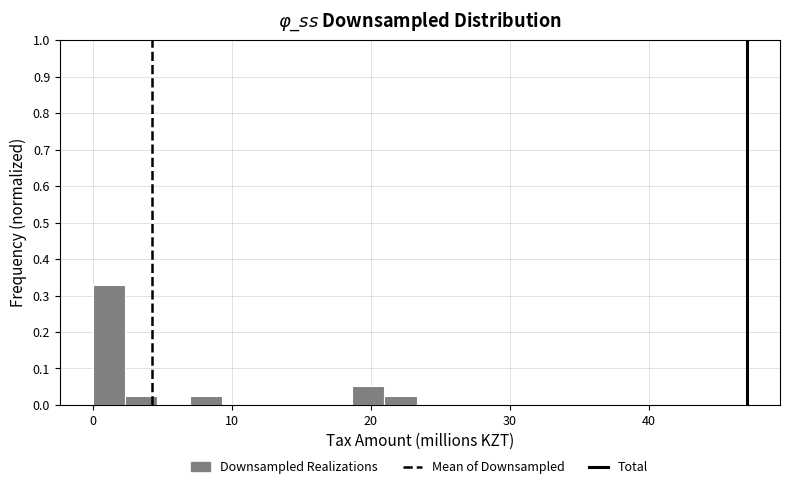

Around what value on the x-axis is the tallest bar? Give the approximate position of its centre, as read against the axis.

1